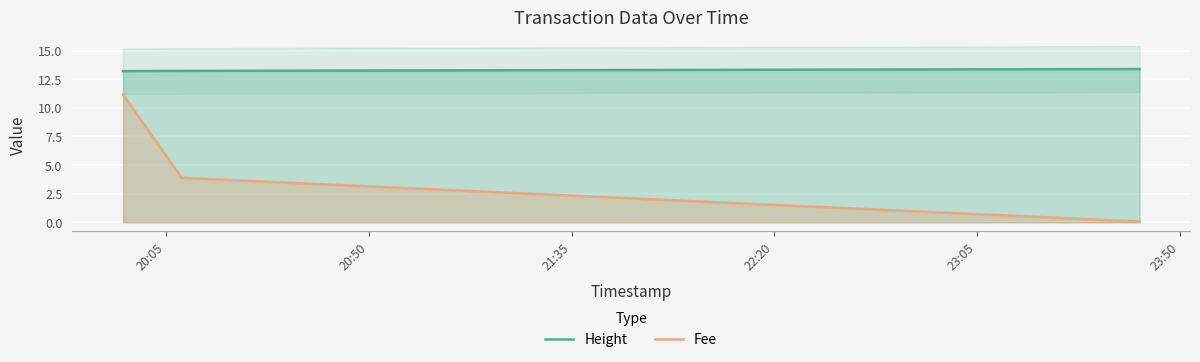

List the series in order of their peak value, lowest first.

Fee, Height